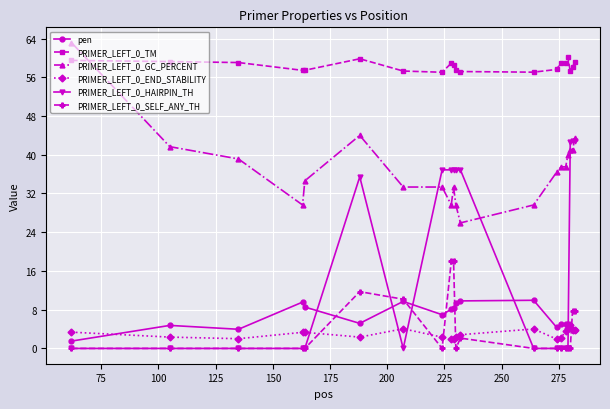

How many series are shown in this chart?

6